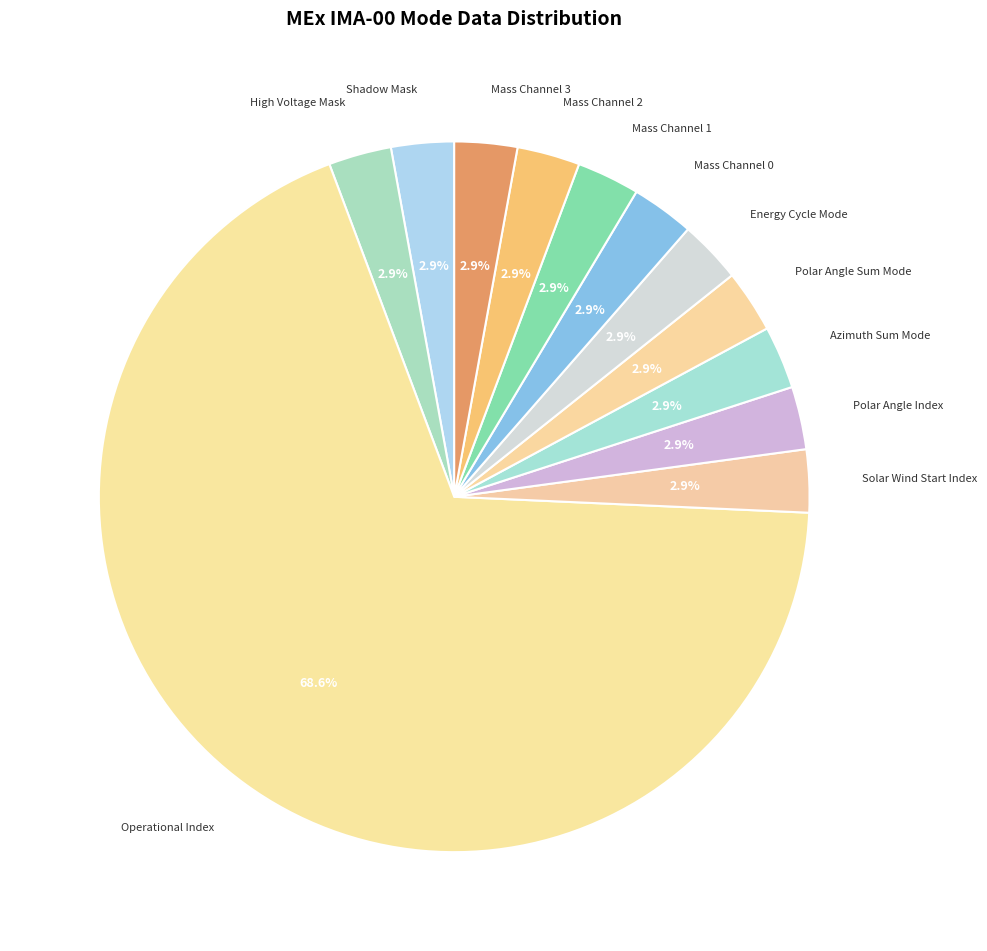

To the nearest percent, what is the average slice percentage?

8%